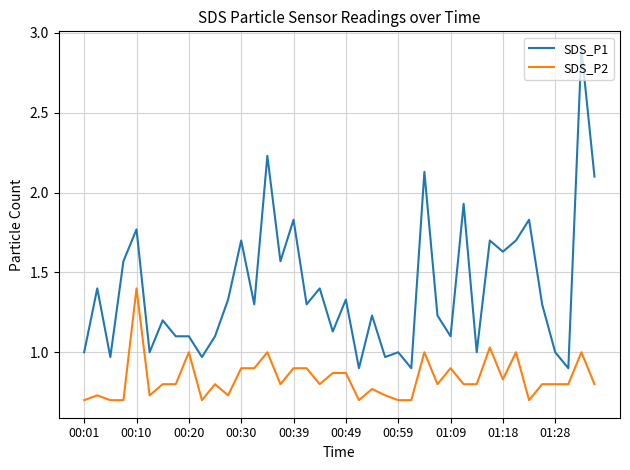

Which series has the largest range (max minus min)?

SDS_P1